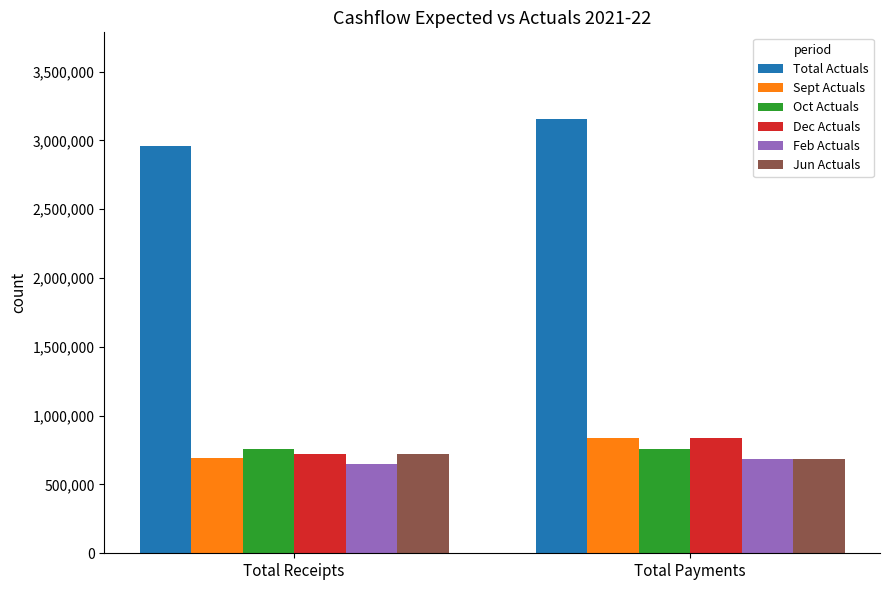

Is it true that Dec Actuals equals 1015841 at Total Receipts?

False